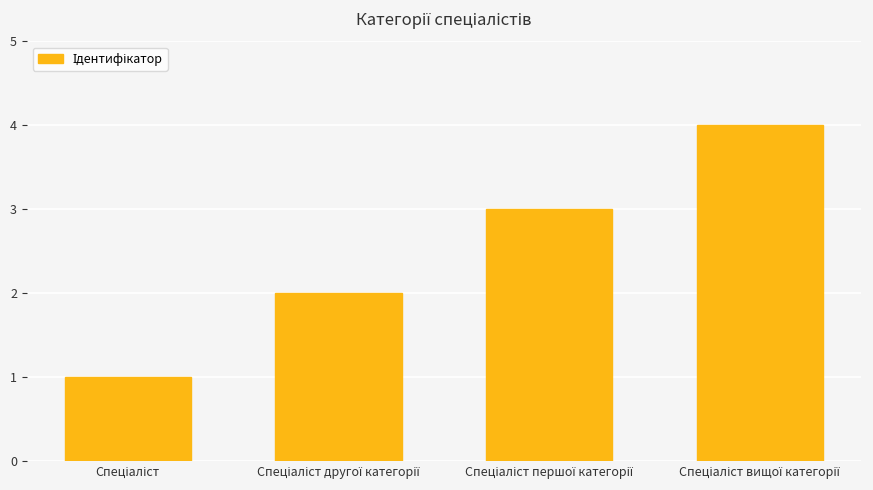

What is the greatest value displayed?

4